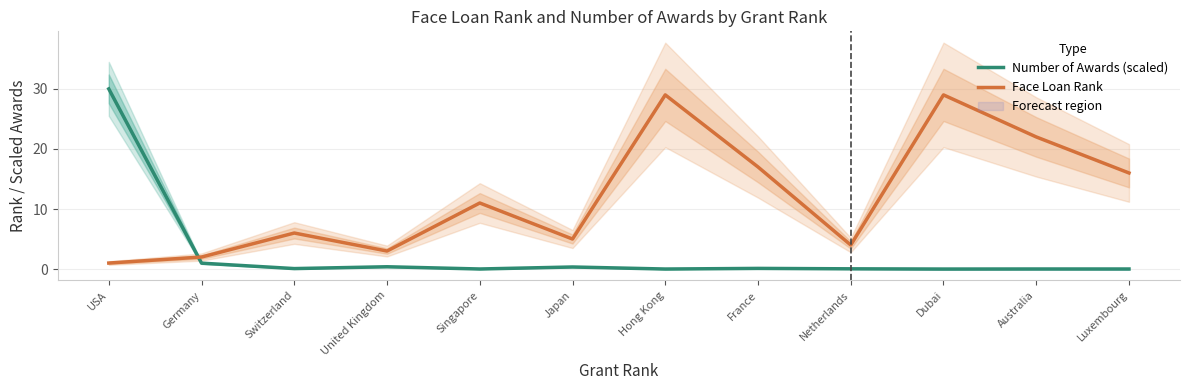

Reading left to right, transcribe all the data shown in this chart.

Number of Awards (scaled): 30.0	1.0	0.1	0.4	0.0	0.3	0.0	0.1	0.0	0.0	0.0	0.0
Face Loan Rank: 1.0	2.0	6.0	3.0	11.0	5.0	29.0	17.0	4.0	29.0	22.0	16.0